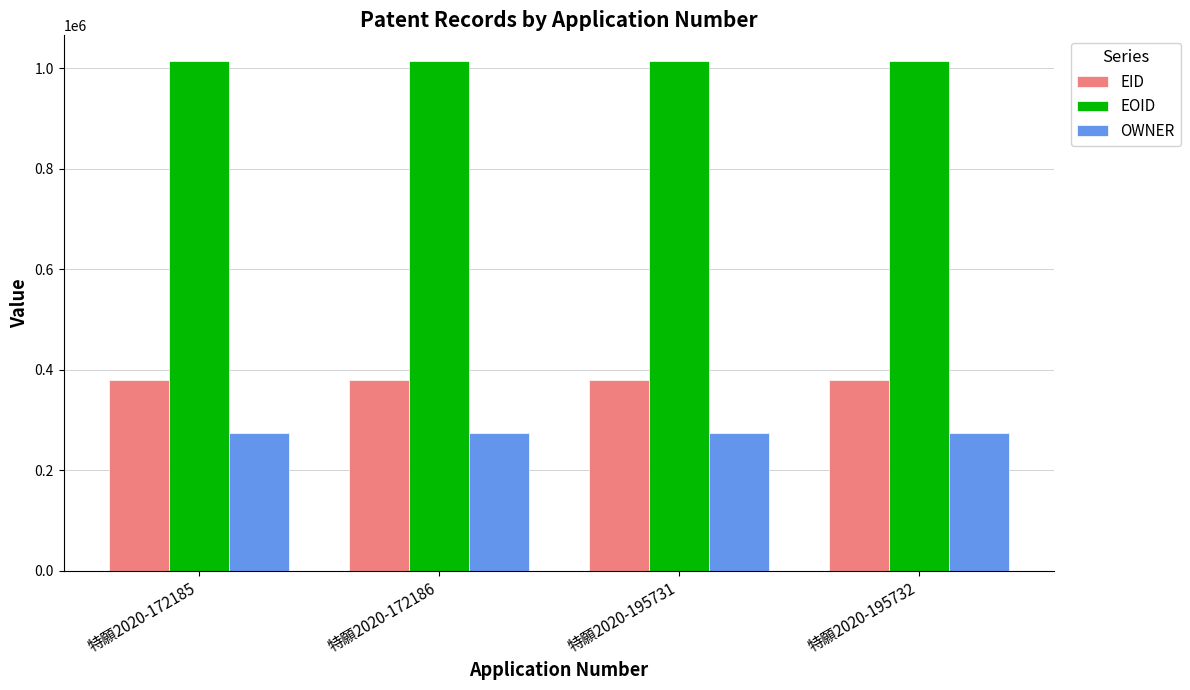

How many values in the EID series are below 379692?

2